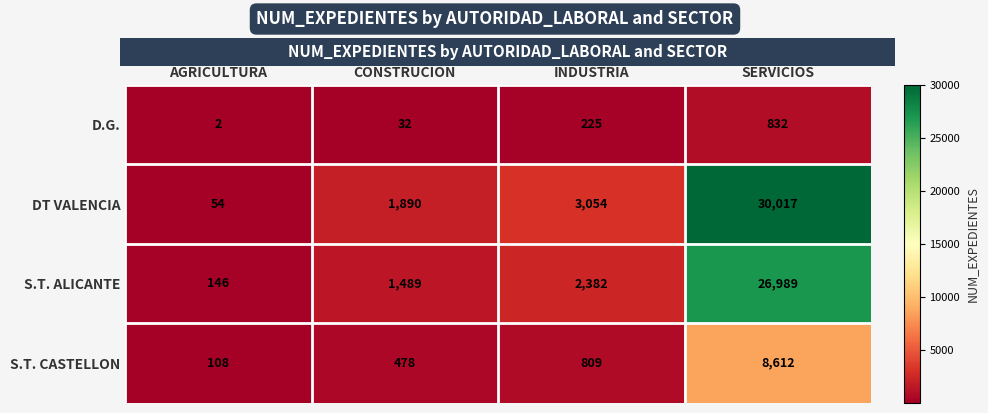

Which series has the largest total across all categories?

DT VALENCIA